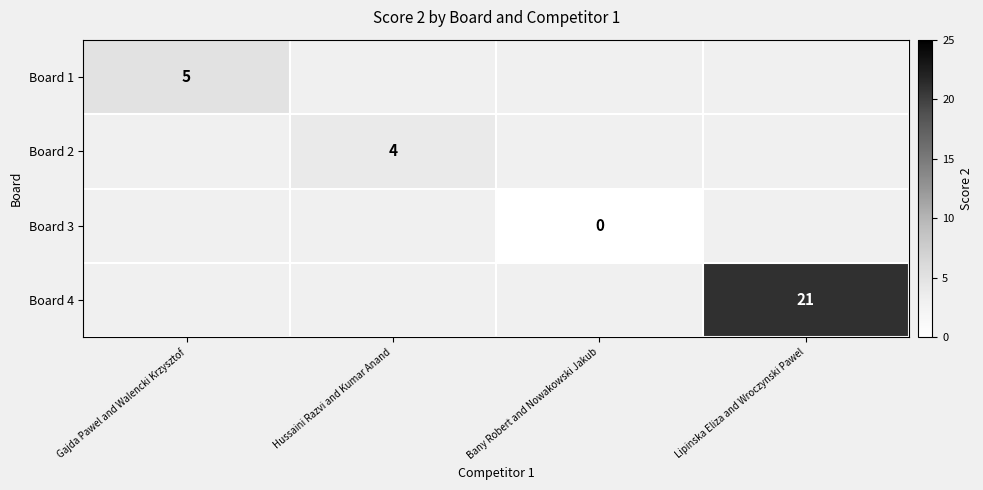

The value of Board 4 at Lipinska Eliza and Wroczynski Pawel is 21. True or false?

True